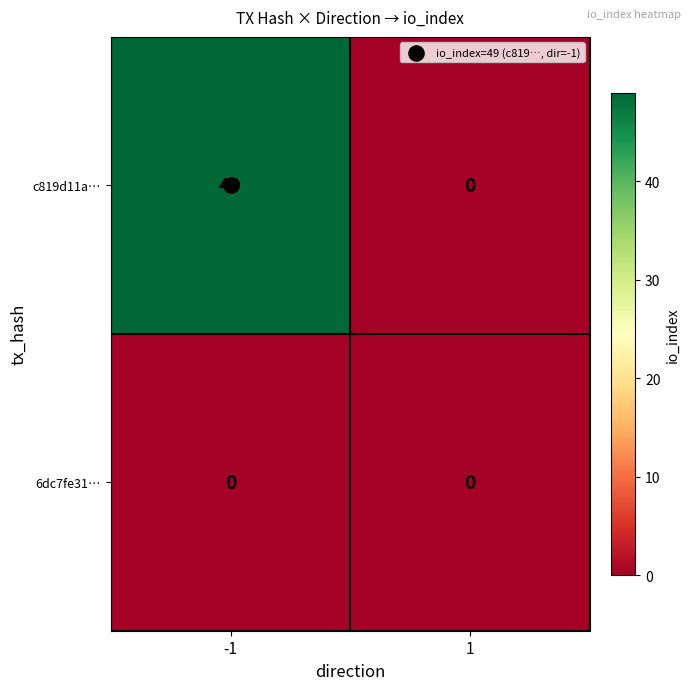

Which series changed the most between -1 and 1?

c819d11a…